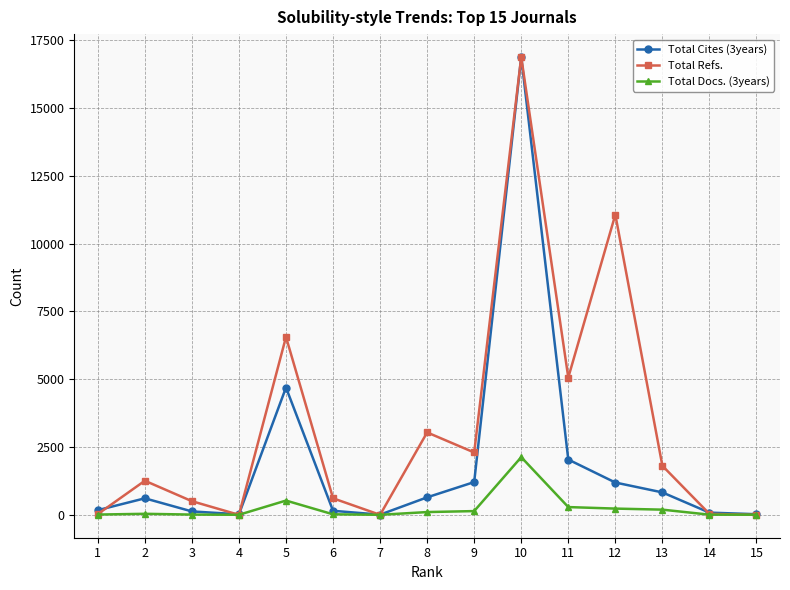

Count the number of data series in this chart.

3